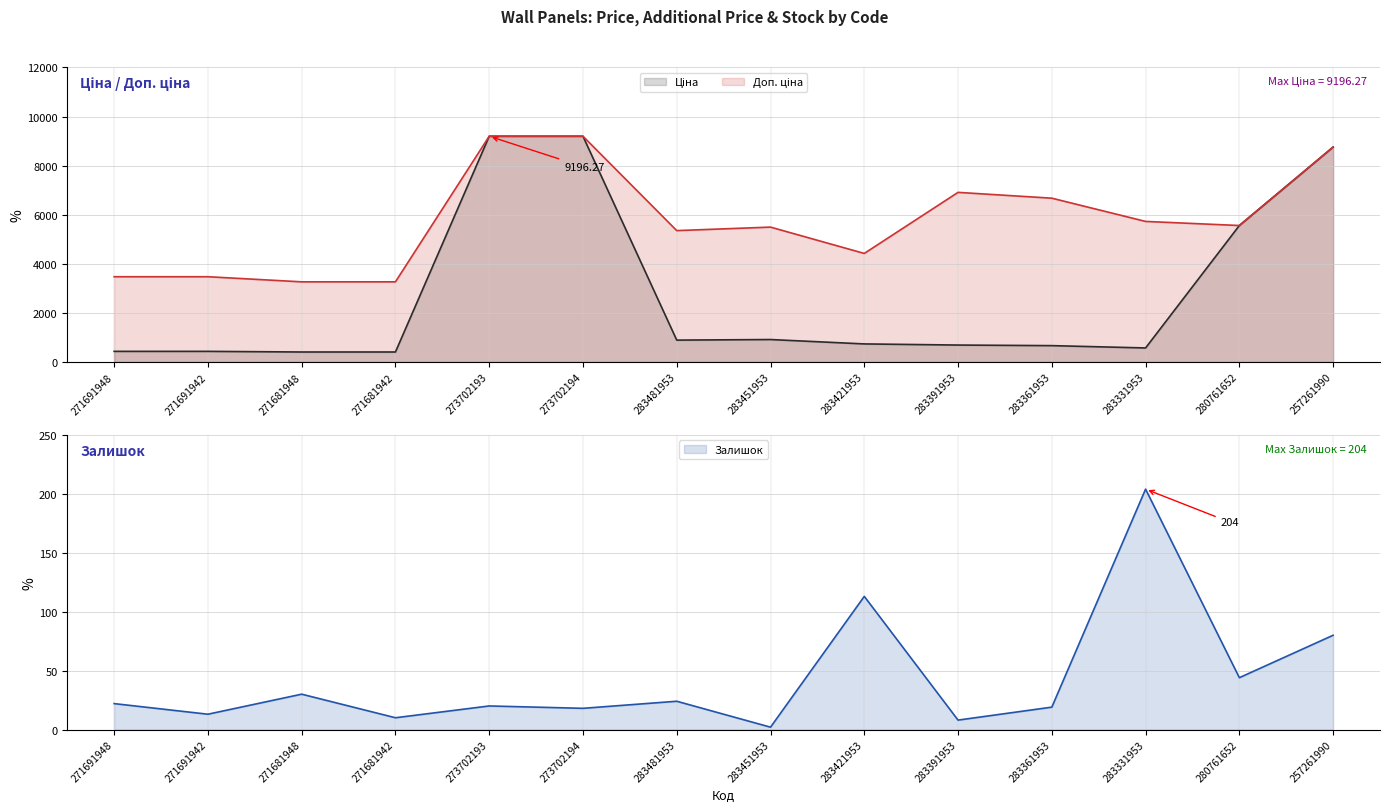

The Залишок series shows 17.8 at 271681948. True or false?

False